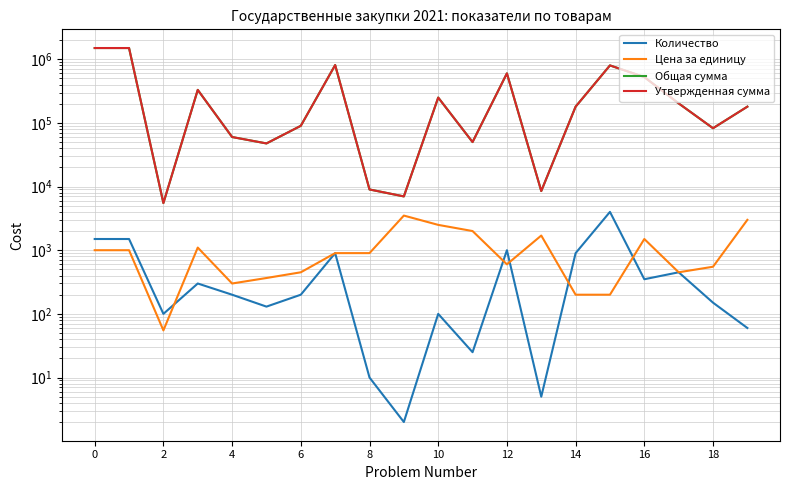

True or false: Количество and Утвержденная сумма intersect in this chart.

False